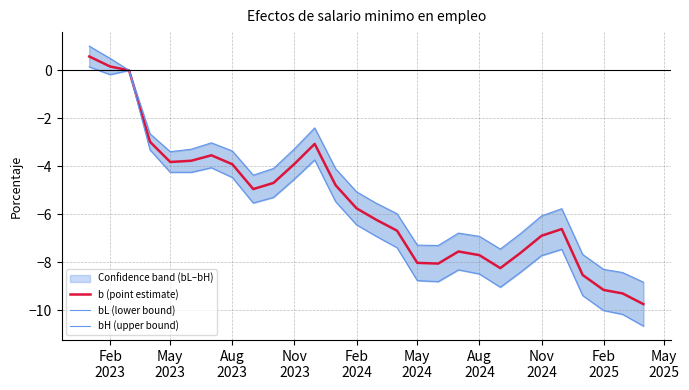

What is the minimum value for b (point estimate)?

-9.7